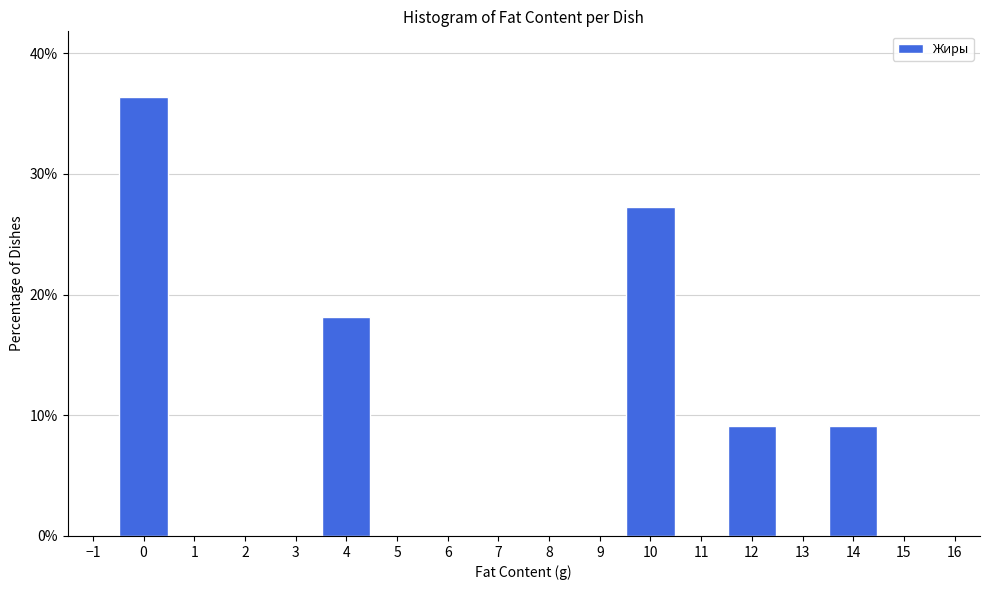

Reading left to right, transcribe this chart: for each bar, give the range it covers on the x-axis and its height. The values are not printed on the chart, so give them approximately, as read against the axis.

-0.5 to 0.5: 36
0.5 to 1.5: 0
1.5 to 2.5: 0
2.5 to 3.5: 0
3.5 to 4.5: 18
4.5 to 5.5: 0
5.5 to 6.5: 0
6.5 to 7.5: 0
7.5 to 8.5: 0
8.5 to 9.5: 0
9.5 to 10.5: 27
10.5 to 11.5: 0
11.5 to 12.5: 9
12.5 to 13.5: 0
13.5 to 14.5: 9